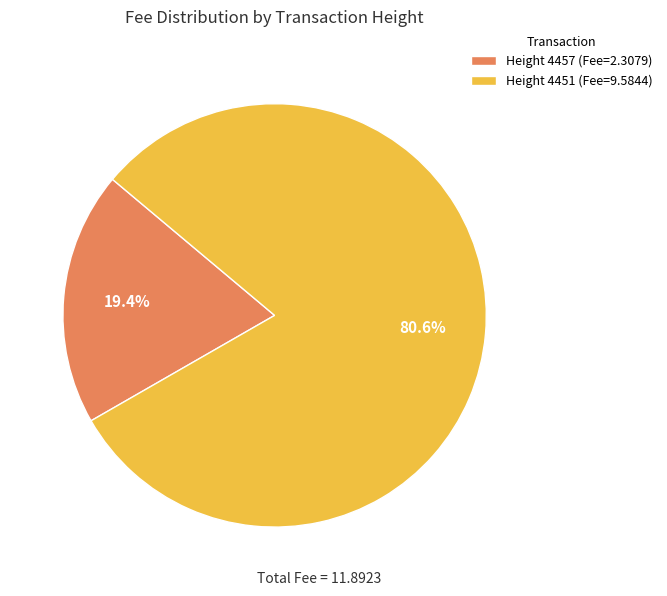

True or false: Height 4451 accounts for 81% of the total.

True